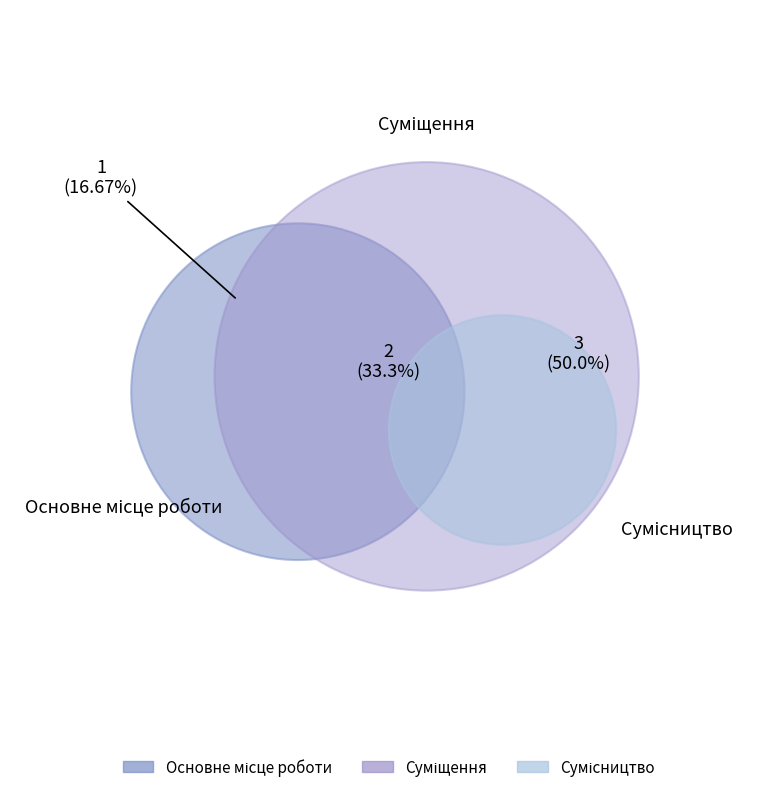

What is the largest slice in the pie chart?

Сумісництво